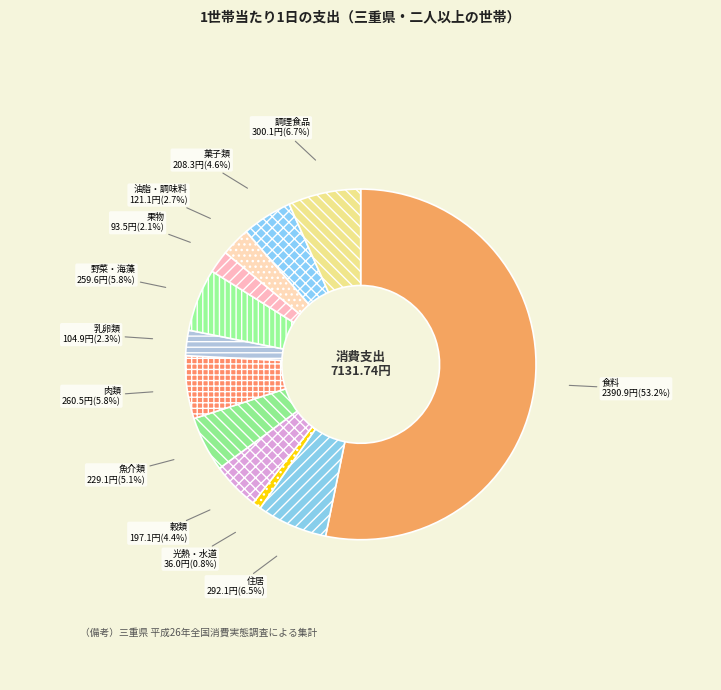

To the nearest percent, what portion does 調理食品 represent?

7%